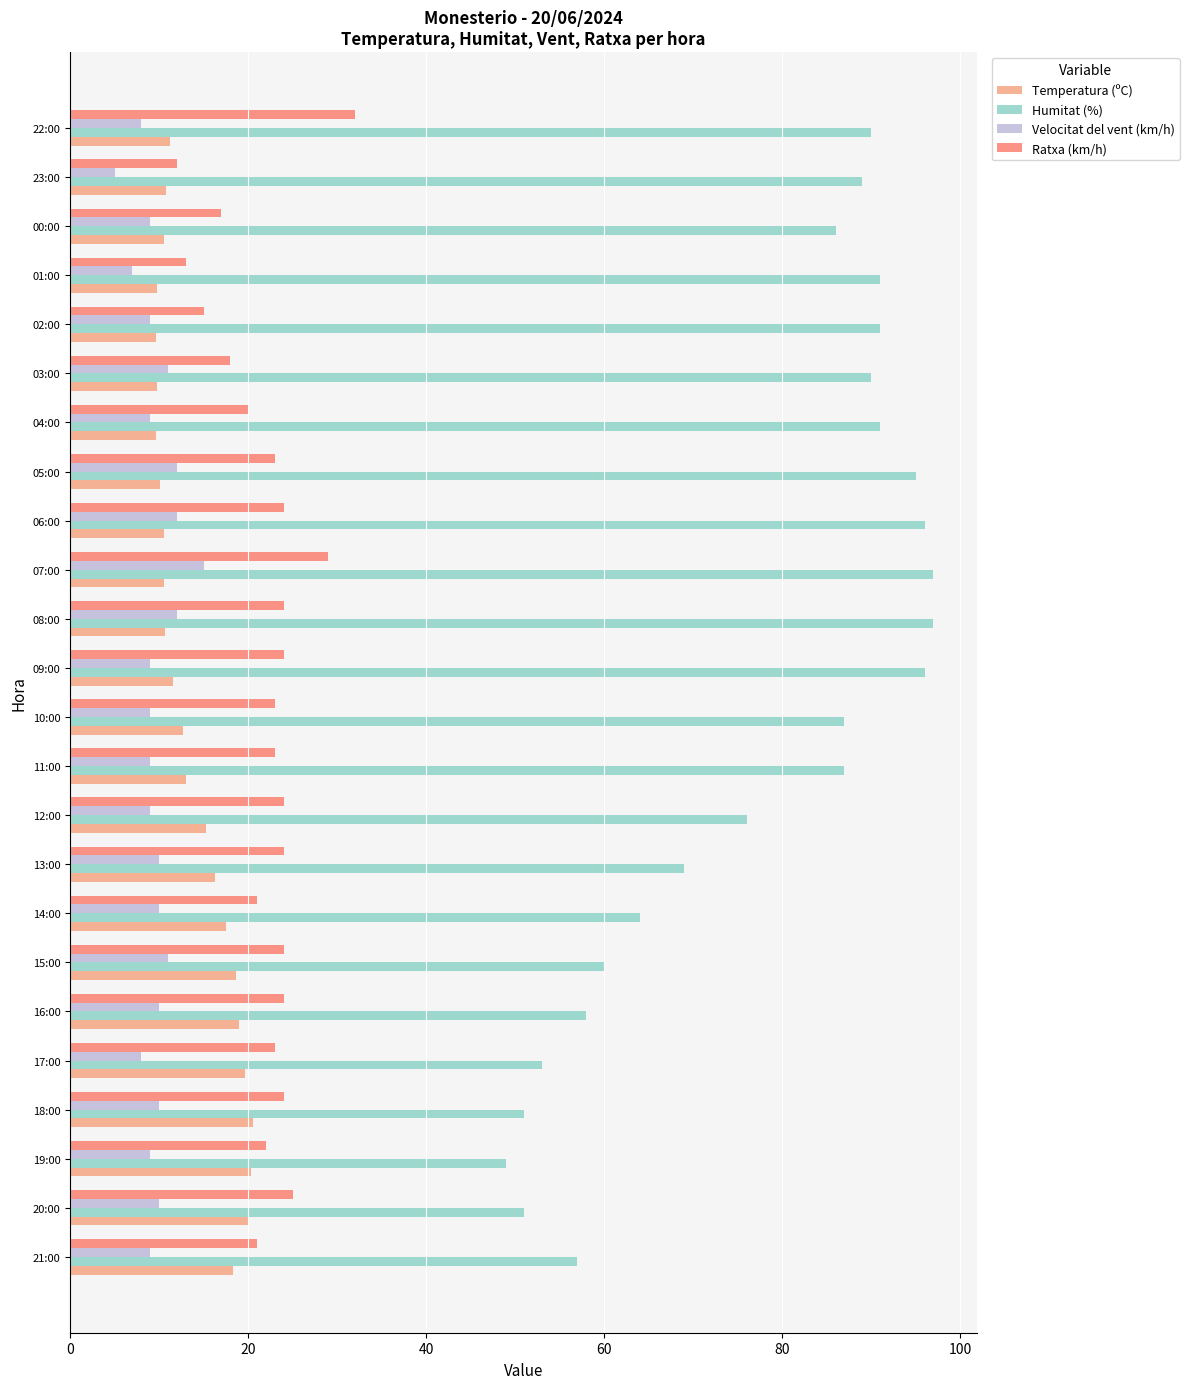

At which label does Velocitat del vent (km/h) reach its peak?

07:00